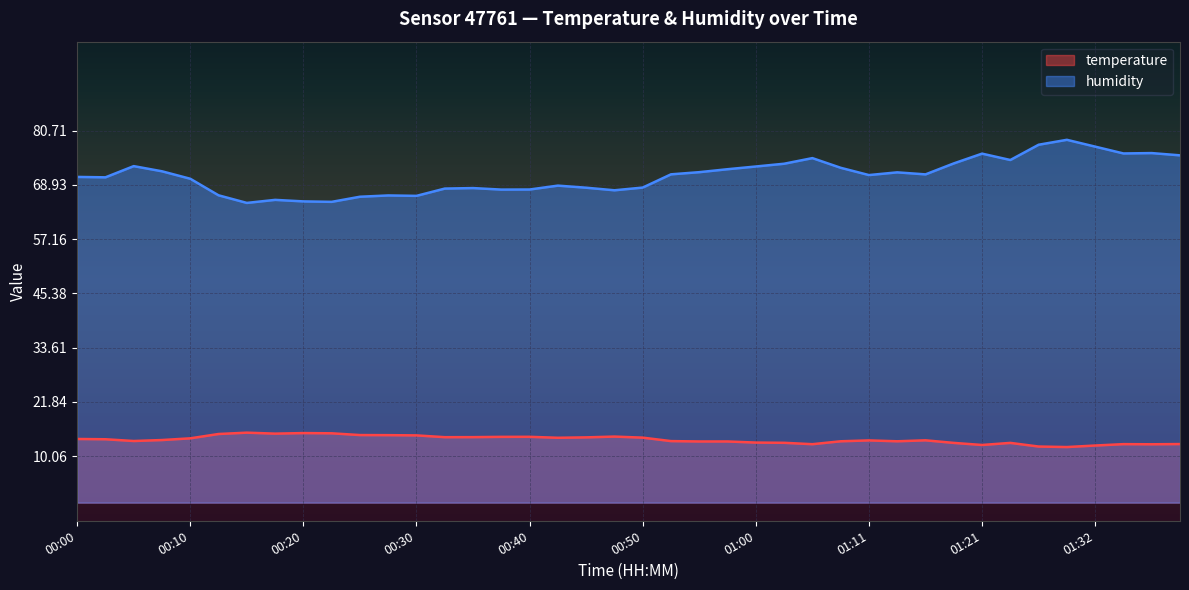

What is the total value across all series at 00:20?

80.4